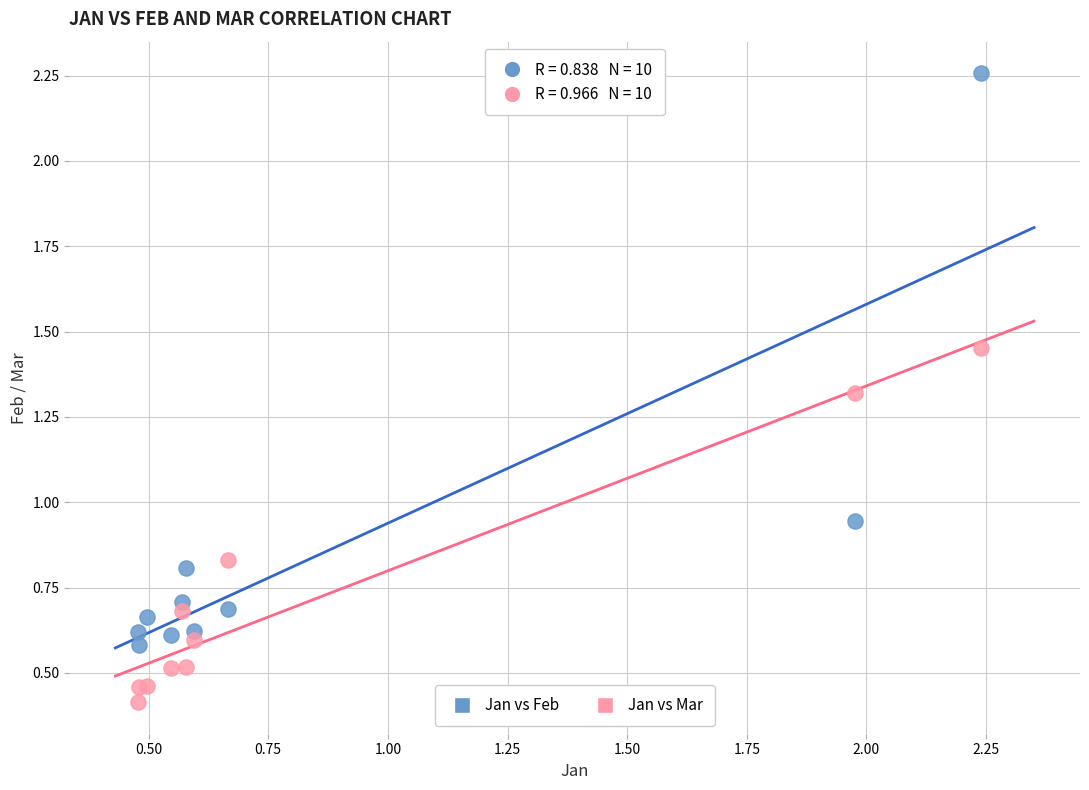

What are all the series names shown in the legend?

Jan vs Feb, Jan vs Mar